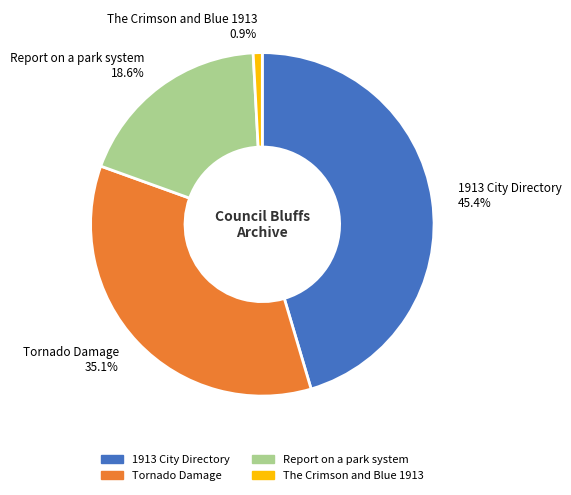

Which has a higher value, Report on a park system 18.6% or The Crimson and Blue 1913 0.9%?

Report on a park system 18.6%